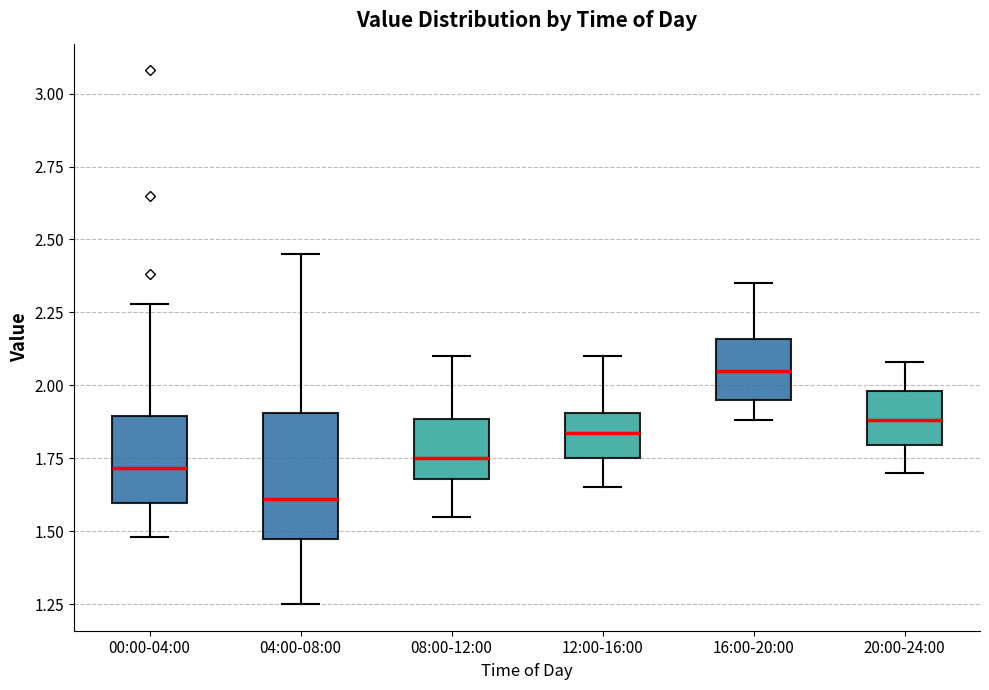

Which box has the highest median line?

16:00-20:00